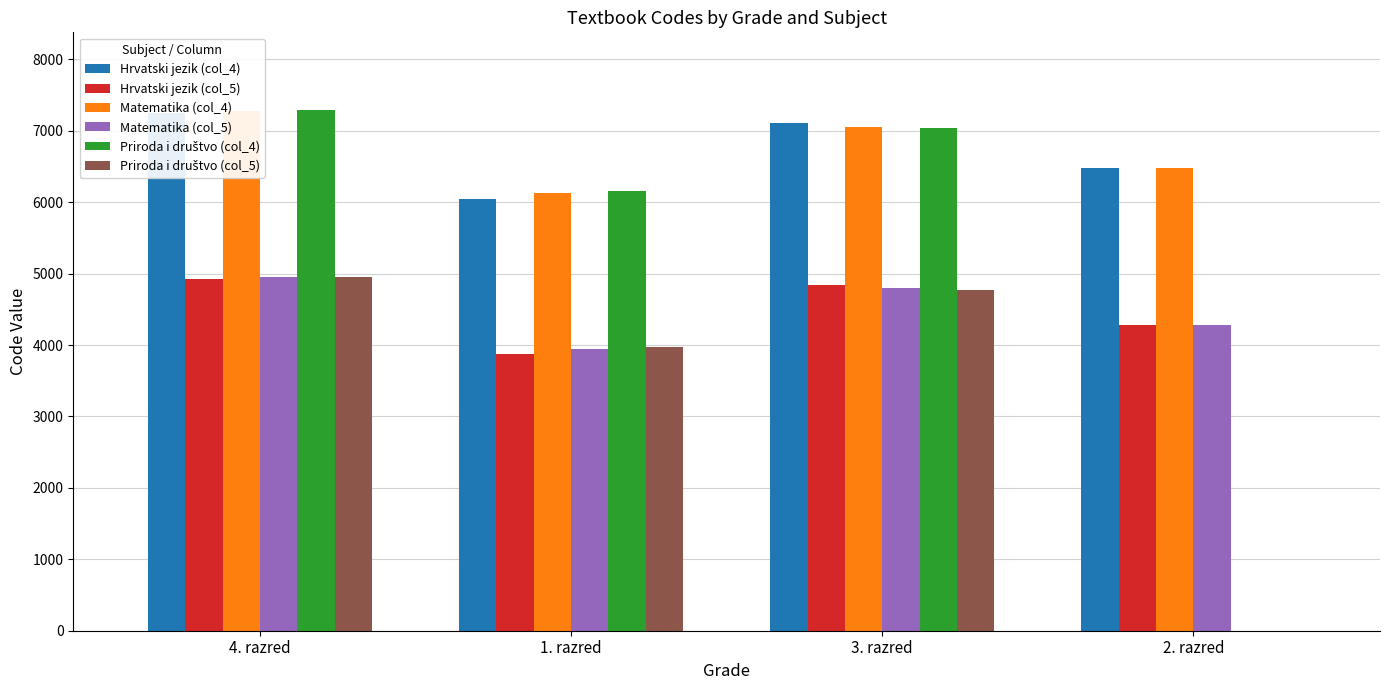

What is the approximate value of Hrvatski jezik (col_4) at 2. razred?

6484